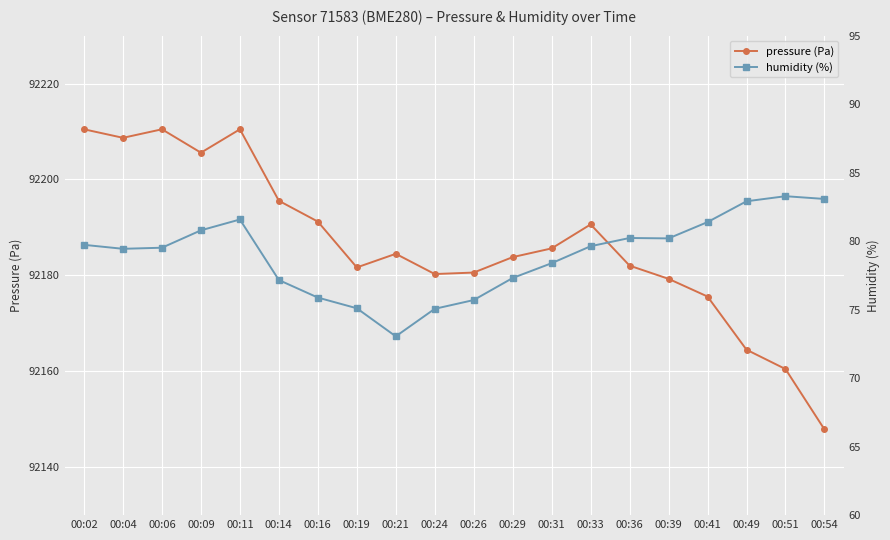

What is the difference between the highest and lowest values at 00:16?

92115.3